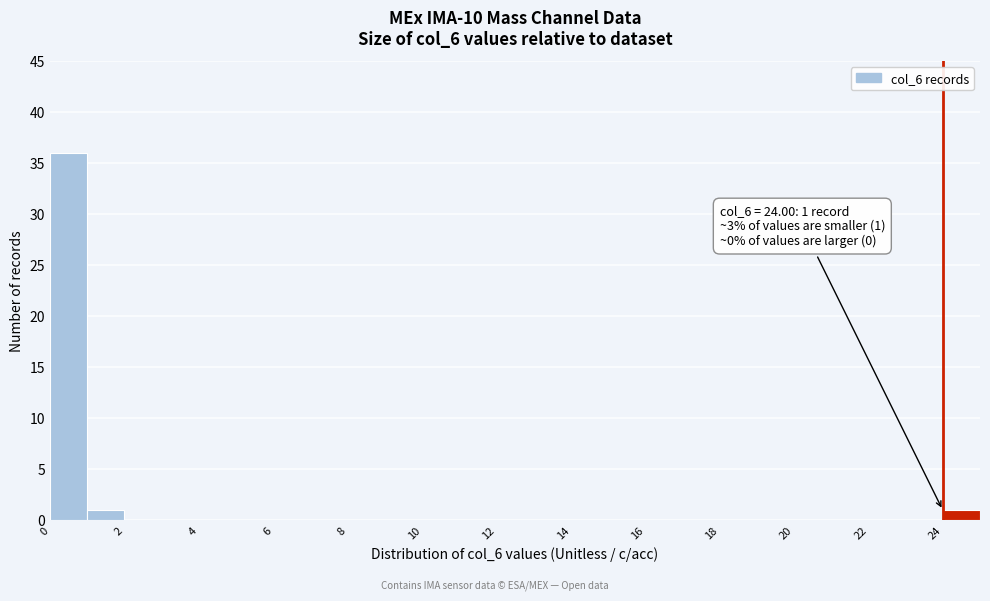

Which range on the x-axis has the tallest bar?

0 to 1